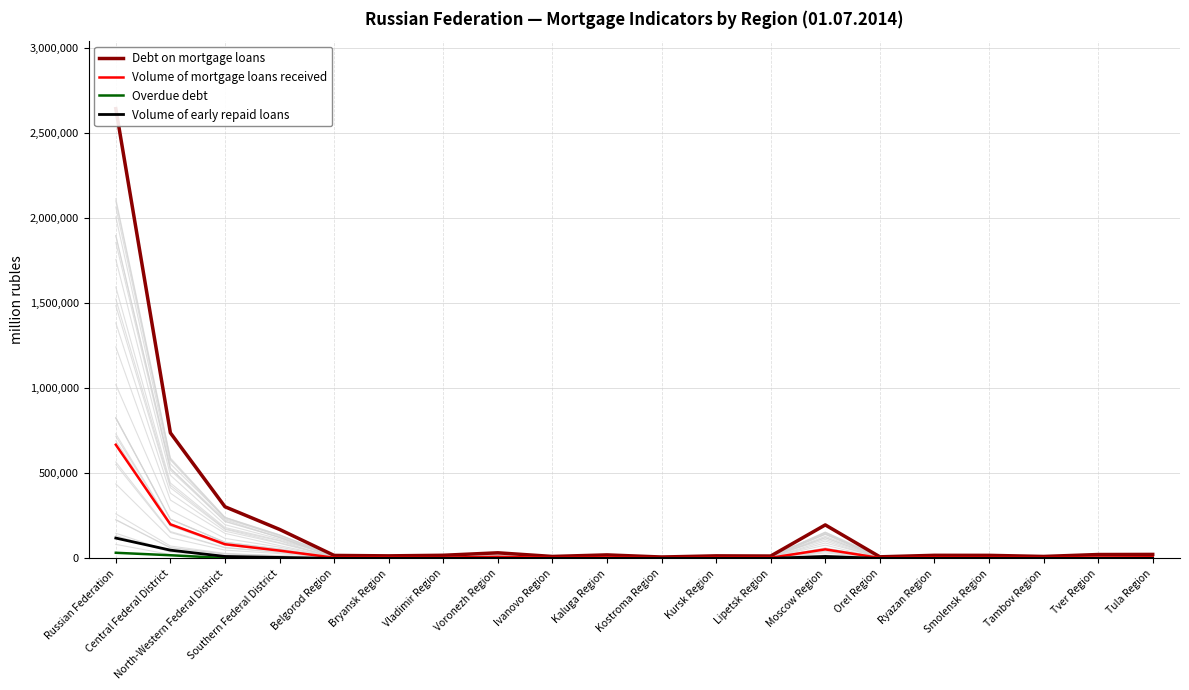

At which label does Debt on mortgage loans reach its peak?

Russian Federation